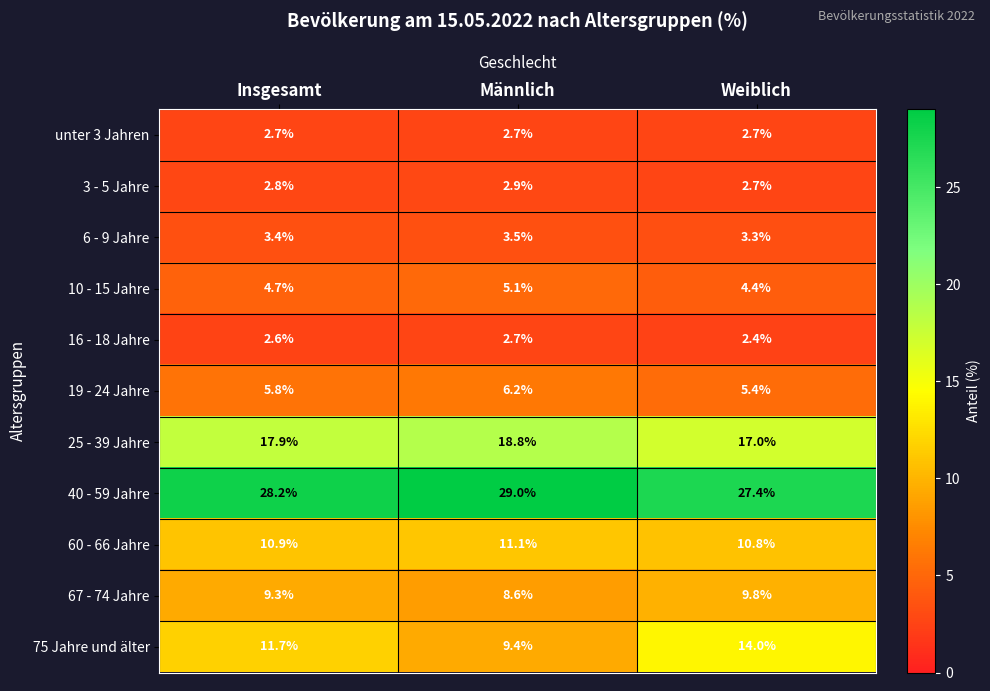

Where is 10 - 15 Jahre nearest to the value 4?

Weiblich